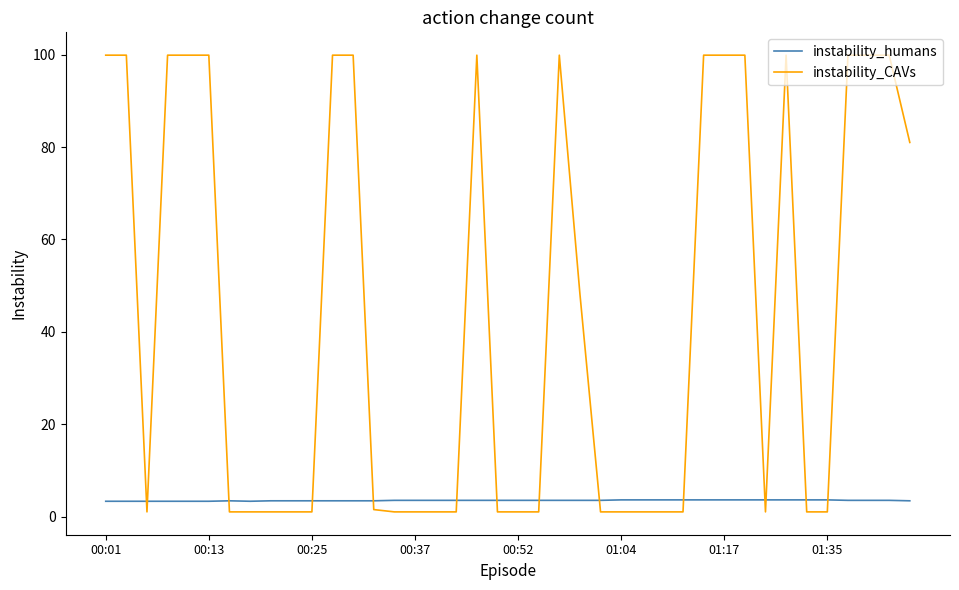

What are all the series names shown in the legend?

instability_humans, instability_CAVs